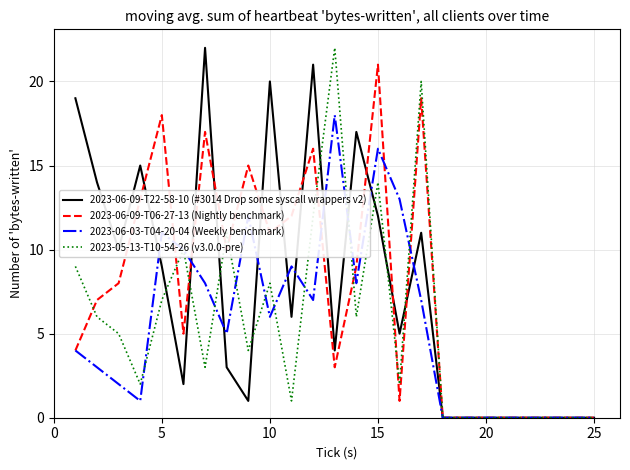

What is the maximum value shown in the chart?

22